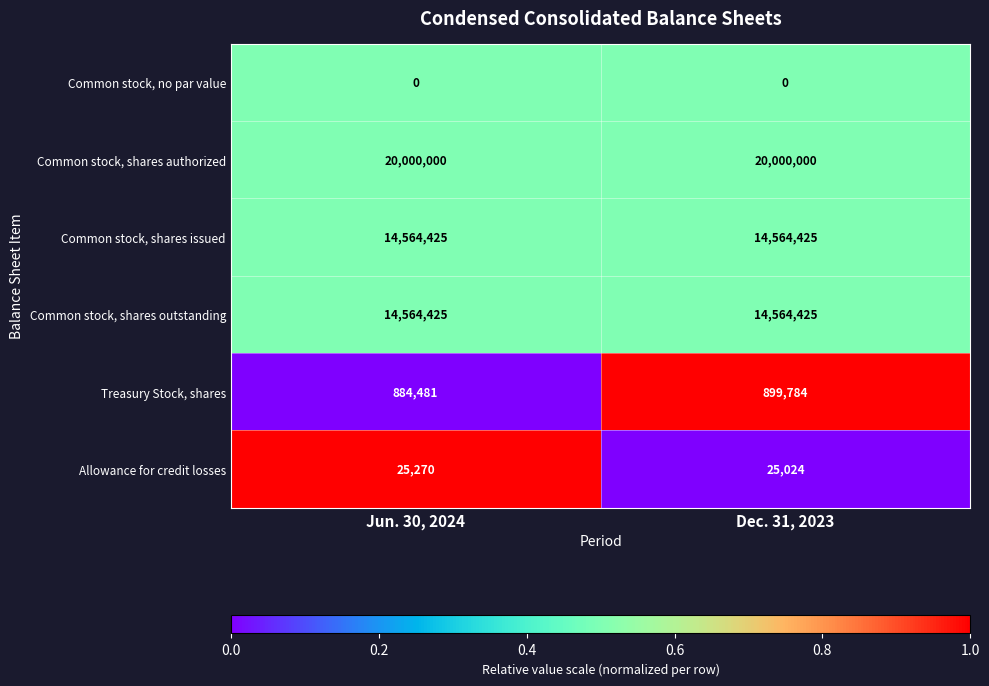

Between Jun. 30, 2024 and Dec. 31, 2023, which series saw the biggest shift?

Treasury Stock, shares